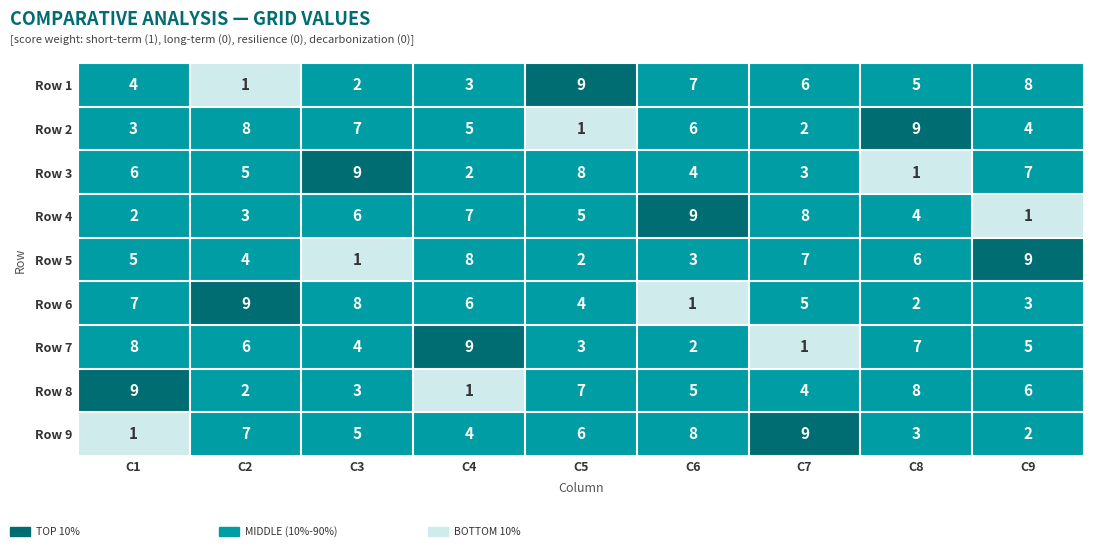

How many data points in Row 6 are less than 5?

4